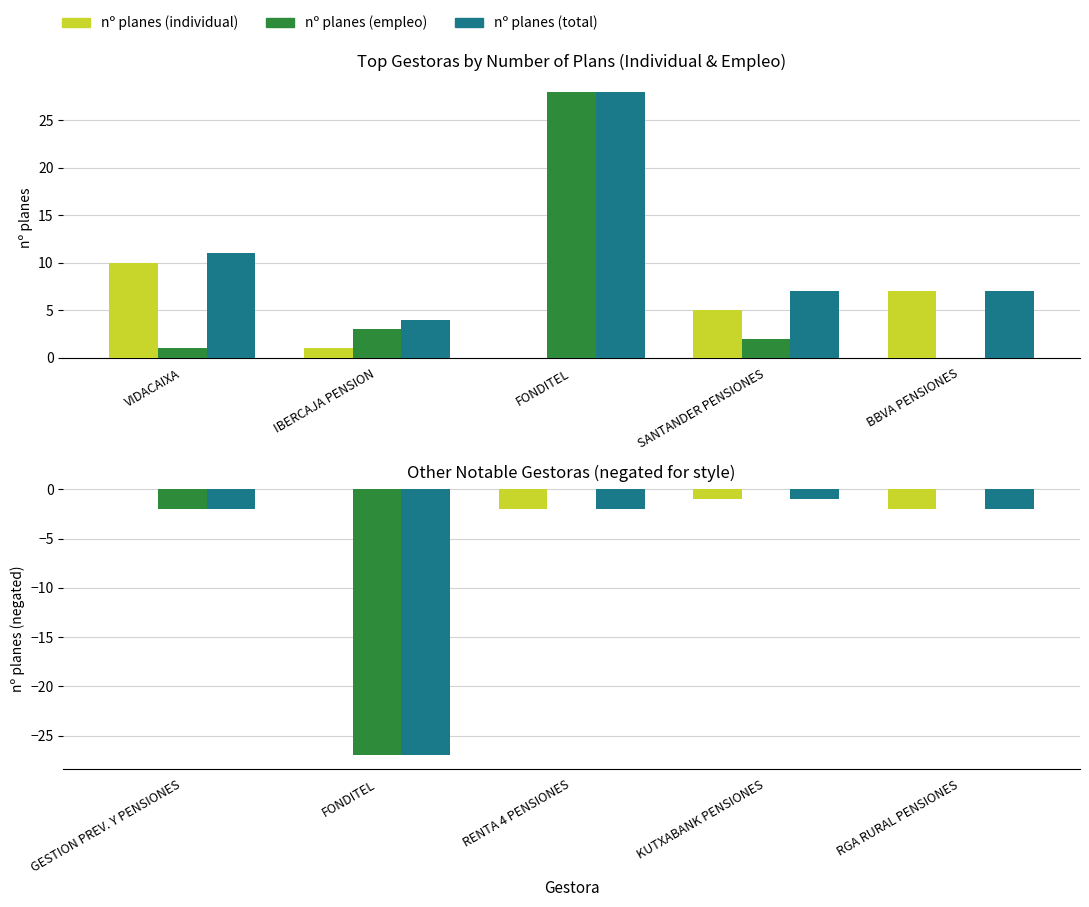

What are all the series names shown in the legend?

nº planes (individual), nº planes (empleo), nº planes (total)